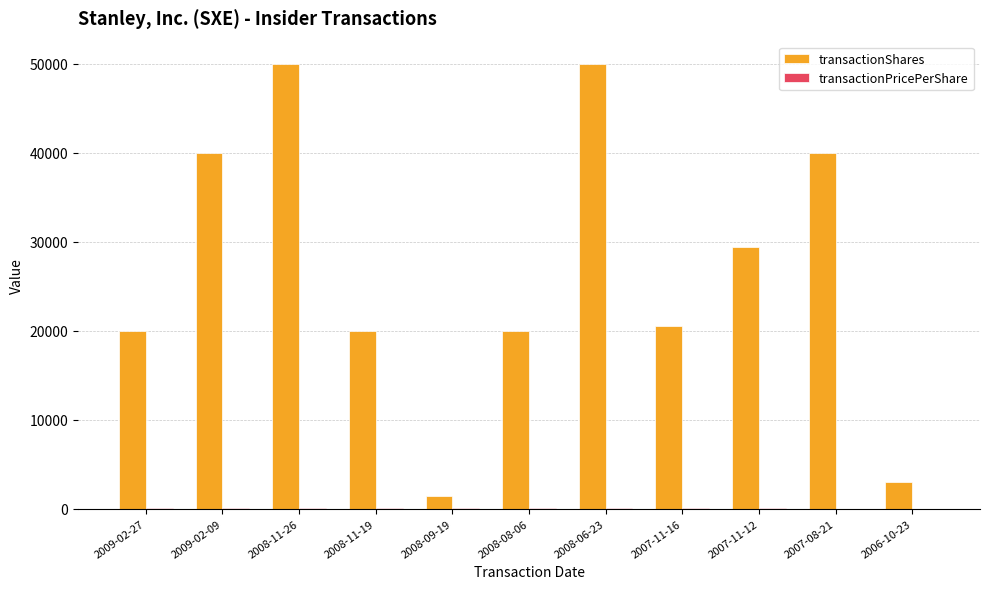

What is the greatest value displayed?

50000.0